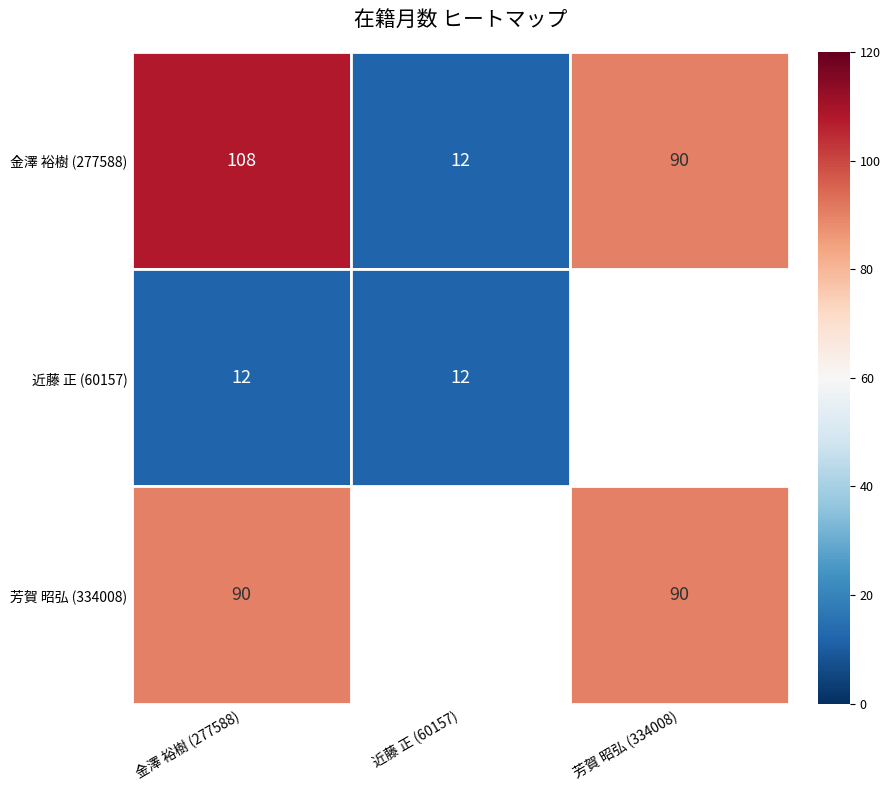

How many values in the 金澤 裕樹 series exceed 90?

1